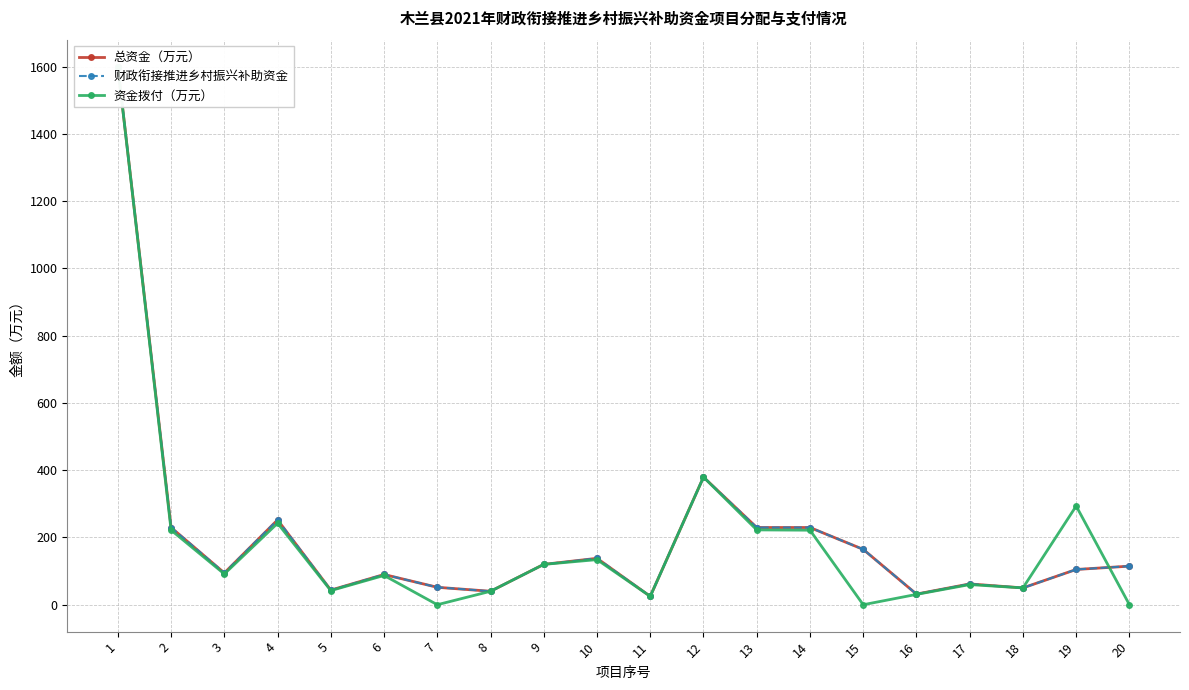

Reading right to left, list all the values displayed in this chart.

总资金（万元）: 114.7	104.8	50.0	61.9	31.7	164.6	229.6	229.6	379.5	24.9	138.0	120.0	40.0	51.8	89.9	43.5	252.3	94.4	229.6	1600.5
财政衔接推进乡村振兴补助资金: 114.7	104.8	50.0	61.9	31.7	164.6	229.6	229.6	379.5	24.9	138.0	120.0	40.0	51.8	89.9	43.5	252.3	94.4	229.6	1600.5
资金拨付（万元）: 0.0	293.5	50.0	59.9	30.7	0.0	221.7	222.5	379.5	24.9	134.1	120.0	40.0	0.0	87.0	42.0	242.3	91.4	221.8	1600.5